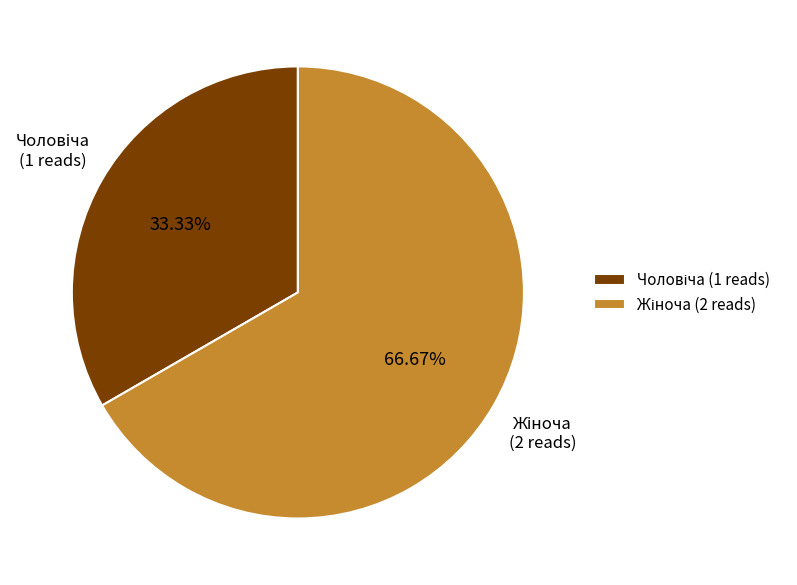

Is there any slice that represents more than half of the pie?

Yes